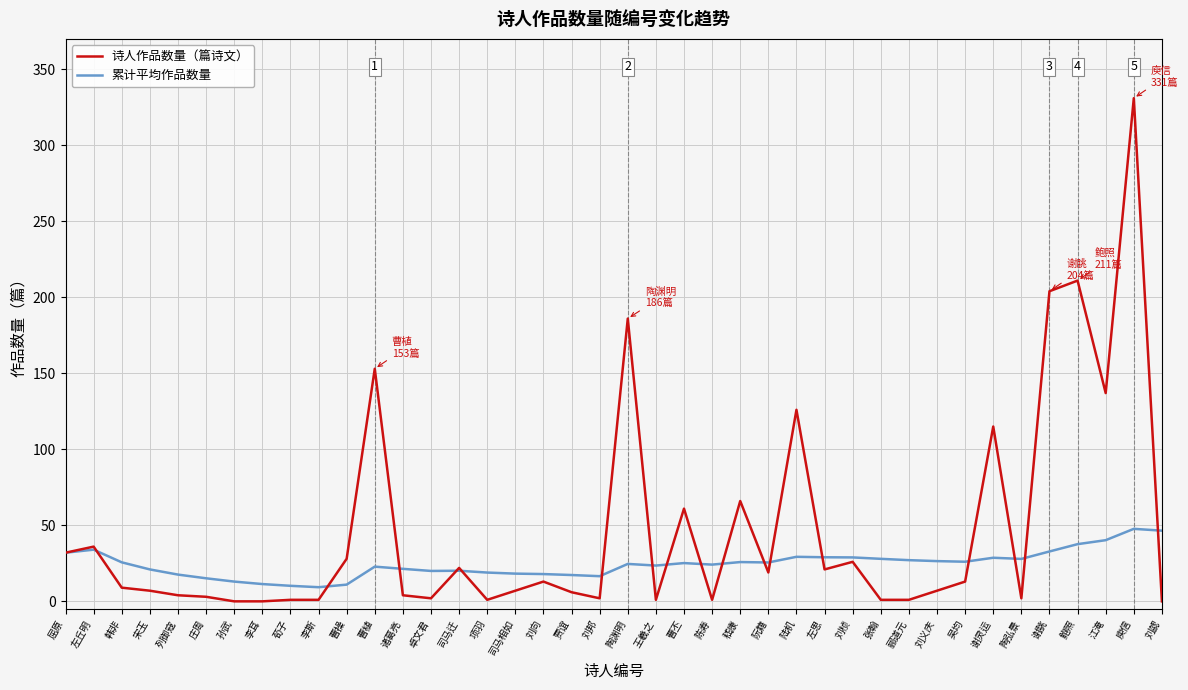

What are all the series names shown in the legend?

诗人作品数量（篇诗文）, 累计平均作品数量